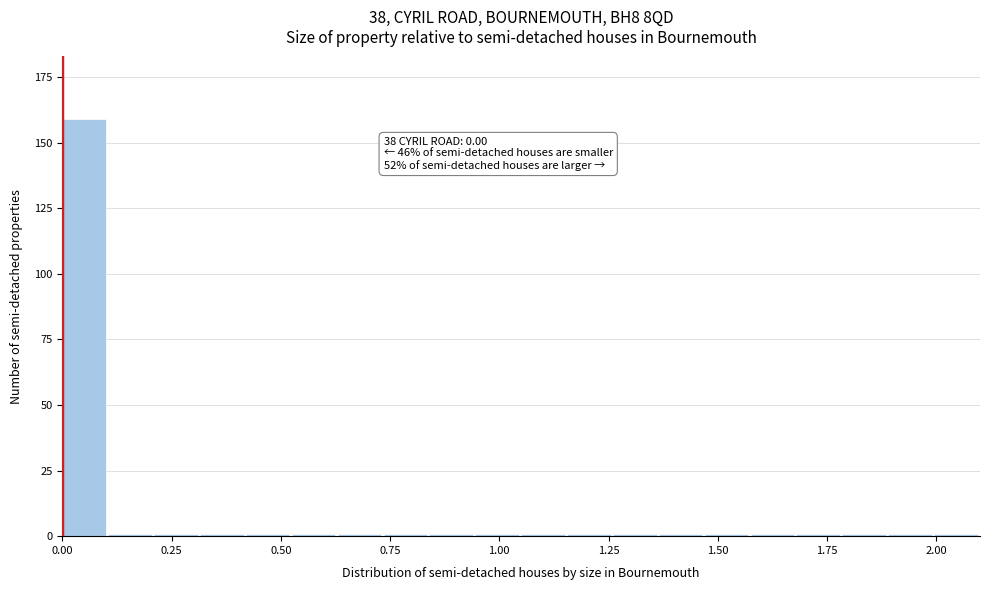

Read against the x-axis, roughly where is the centre of the tallest bar?

0.05